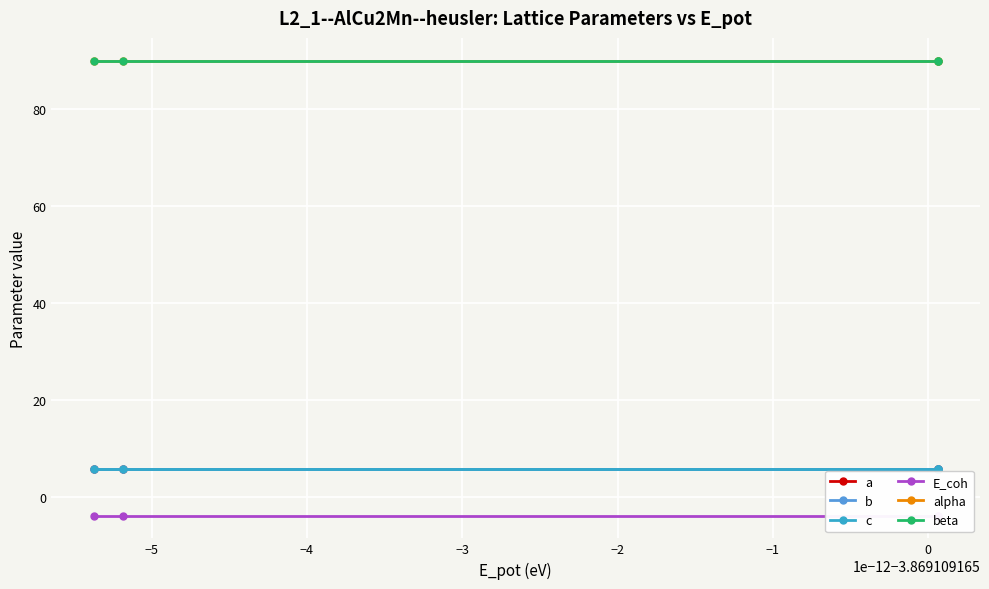

What is the approximate value of c at −5?

5.7